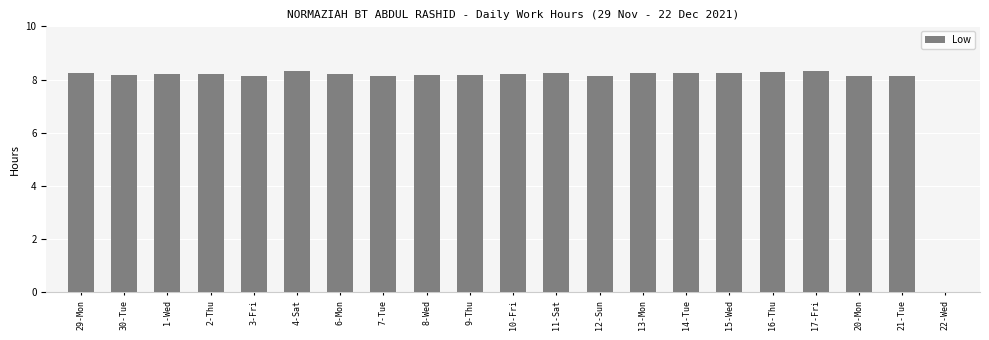

How many values are above zero?

20